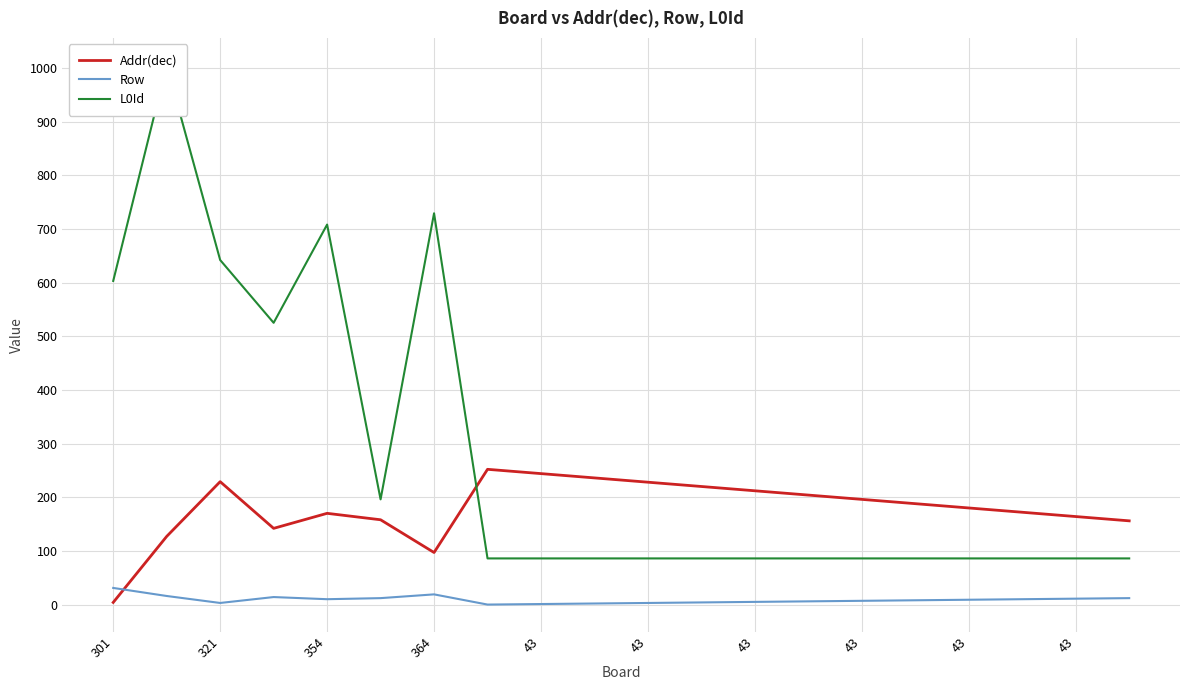

How many interior local valleys does the Addr(dec) series have?

2